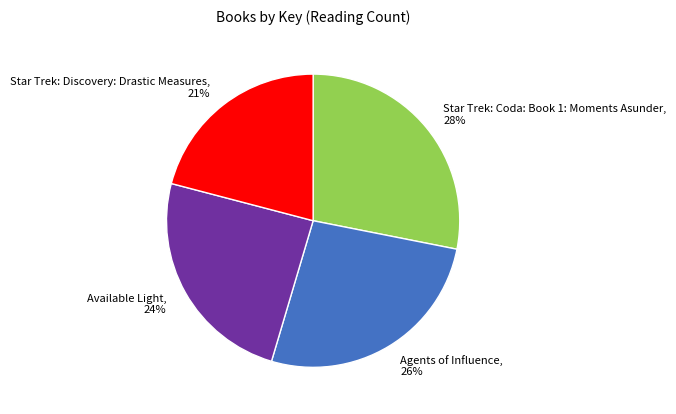

Which category has the smallest portion of the pie?

Star Trek: Discovery: Drastic Measures